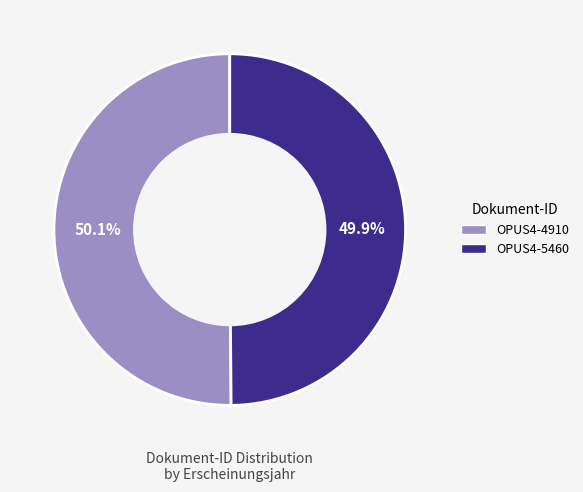

To the nearest percent, what percentage of the pie is OPUS4-5460?

50%